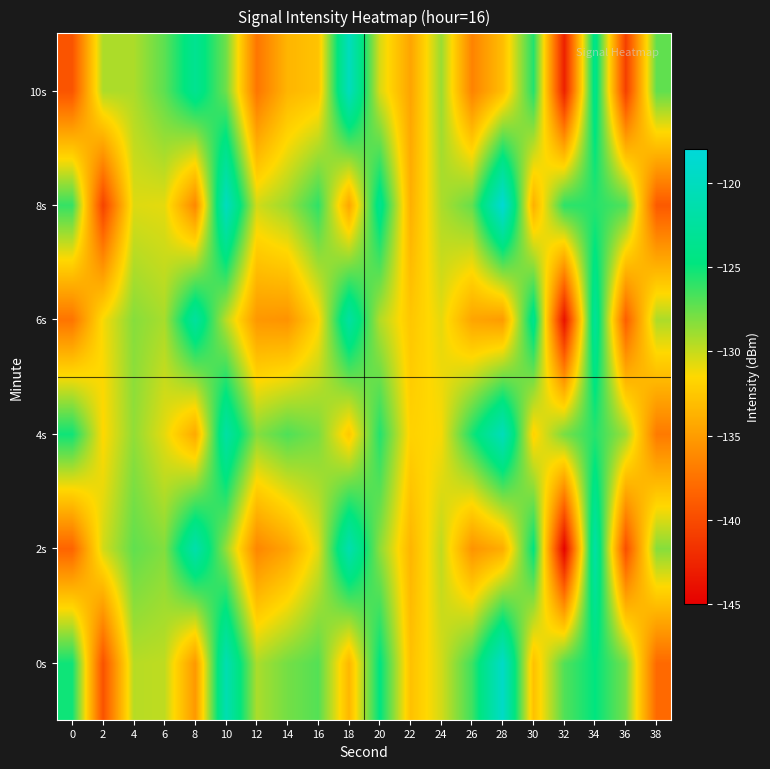

Reading left to right, transcribe all the data shown in this chart.

0s: 0=-125.2	2=-139.5	4=-129.6	6=-129.8	8=-135.3	10=-121.0	12=-129.3	14=-127.8	16=-127.0	18=-133.4	20=-124.7	22=-132.9	24=-130.3	26=-126.4	28=-119.4	30=-132.9	32=-126.9	34=-124.8	36=-127.9	38=-138.0
2s: 0=-138.4	2=-130.3	4=-127.3	6=-128.2	8=-121.4	10=-128.7	12=-136.3	14=-134.6	16=-130.7	18=-121.1	20=-128.4	22=-133.6	24=-129.8	26=-135.5	28=-134.1	30=-124.7	32=-144.8	34=-121.8	36=-139.8	38=-128.3
4s: 0=-125.2	2=-131.5	4=-128.6	6=-130.8	8=-134.3	10=-122.0	12=-128.3	14=-126.8	16=-128.0	18=-132.4	20=-125.7	22=-131.9	24=-131.3	26=-125.4	28=-120.4	30=-131.9	32=-127.9	34=-125.8	36=-128.9	38=-137.0
6s: 0=-137.4	2=-131.3	4=-128.3	6=-129.2	8=-122.4	10=-129.7	12=-135.3	14=-135.6	16=-131.7	18=-122.1	20=-129.4	22=-132.6	24=-130.8	26=-134.5	28=-135.1	30=-123.7	32=-143.8	34=-122.8	36=-138.8	38=-129.3
8s: 0=-126.2	2=-140.5	4=-130.6	6=-130.8	8=-136.3	10=-120.0	12=-130.3	14=-128.8	16=-126.0	18=-134.4	20=-123.7	22=-133.9	24=-129.3	26=-127.4	28=-118.4	30=-133.9	32=-125.9	34=-125.8	36=-126.9	38=-139.0
10s: 0=-139.4	2=-129.3	4=-129.3	6=-127.2	8=-123.4	10=-127.7	12=-137.3	14=-133.6	16=-132.7	18=-120.1	20=-130.4	22=-134.6	24=-128.8	26=-136.5	28=-133.1	30=-125.7	32=-142.8	34=-123.8	36=-140.8	38=-127.3